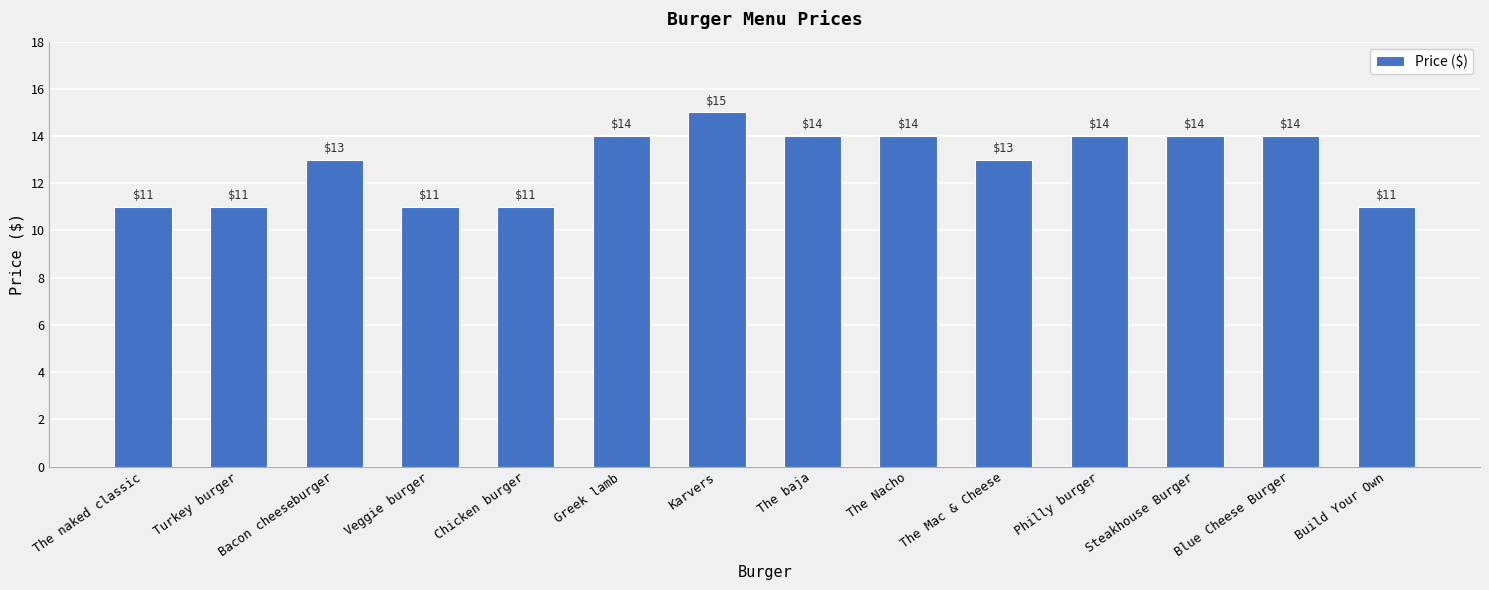

What is the approximate value at The Mac & Cheese?

13